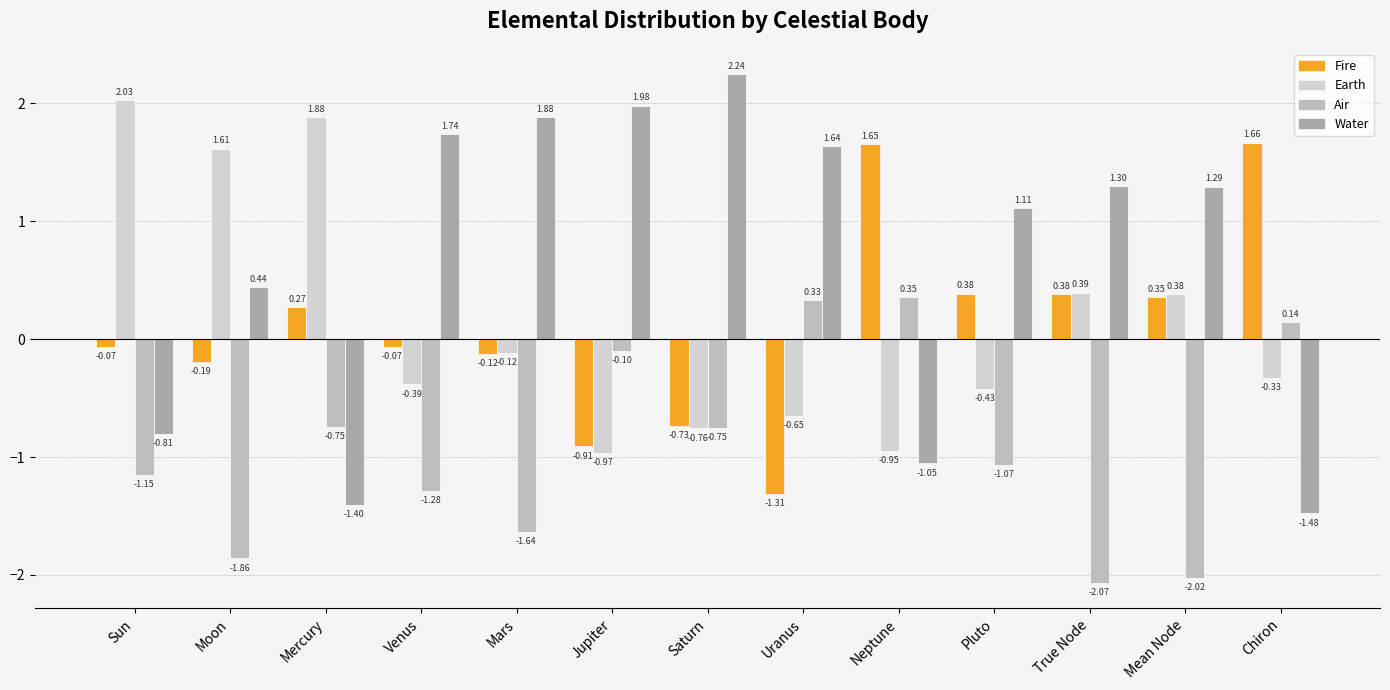

What is the difference between the highest and lowest values at Sun?

3.2